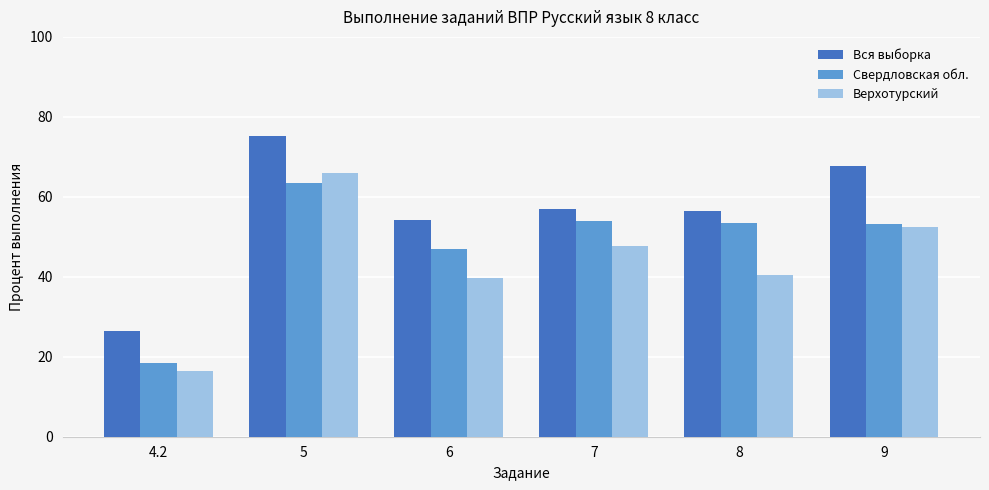

What is the lowest value of the Верхотурский series?

16.4